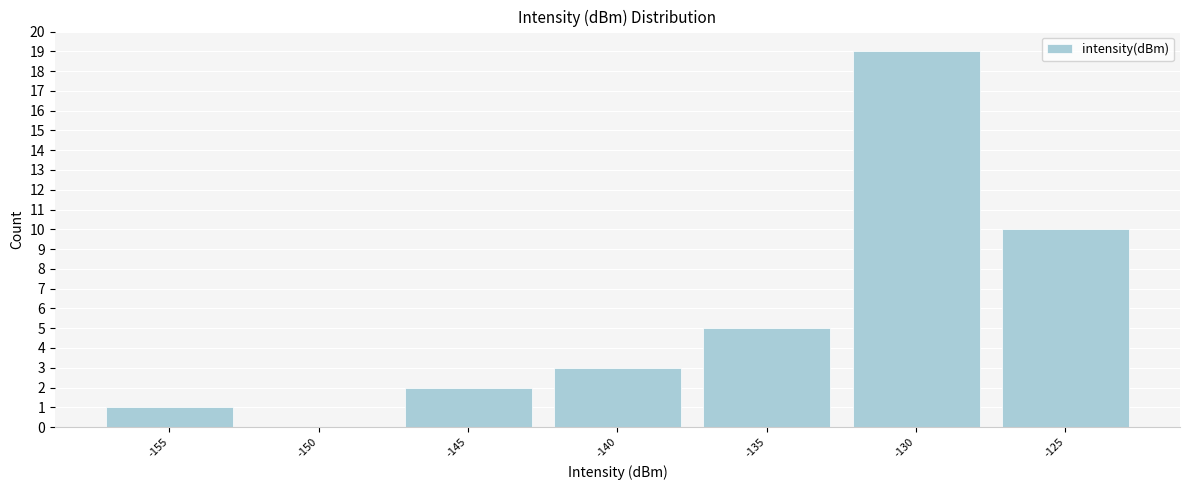

Reading left to right, list all the values displayed in this chart.

-155=1	-150=0	-145=2	-140=3	-135=5	-130=19	-125=10